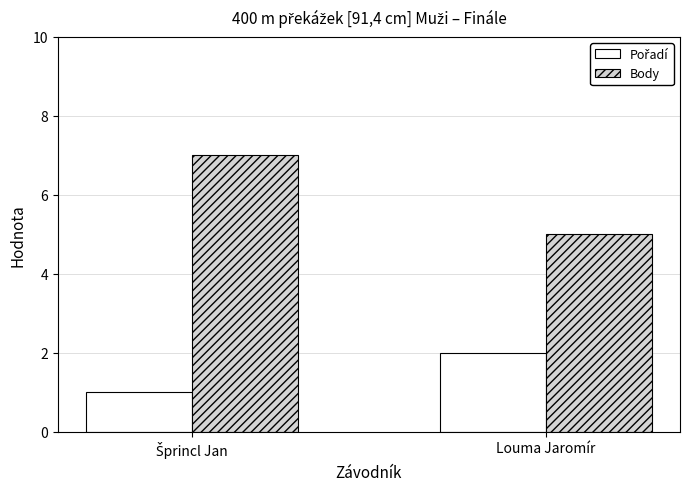

What is the greatest value displayed?

7